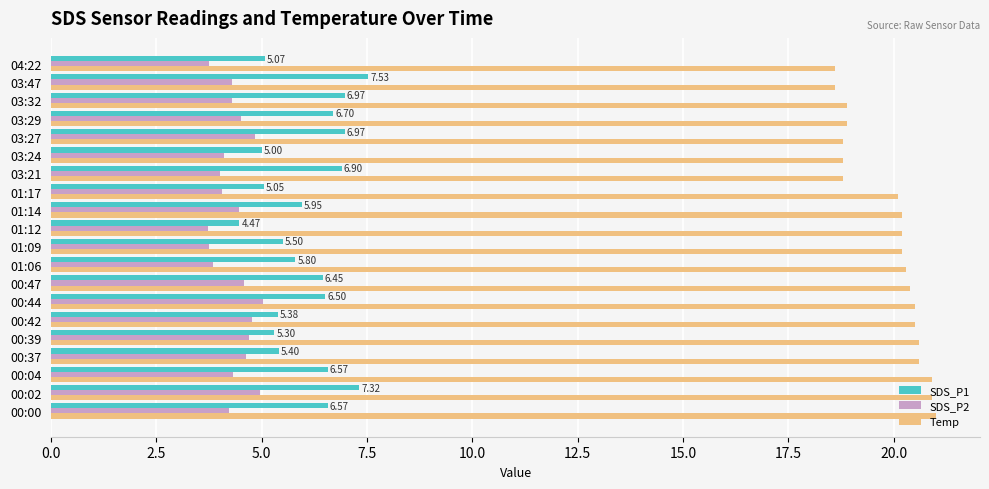

Between 00:42 and 04:22, which series saw the biggest shift?

Temp